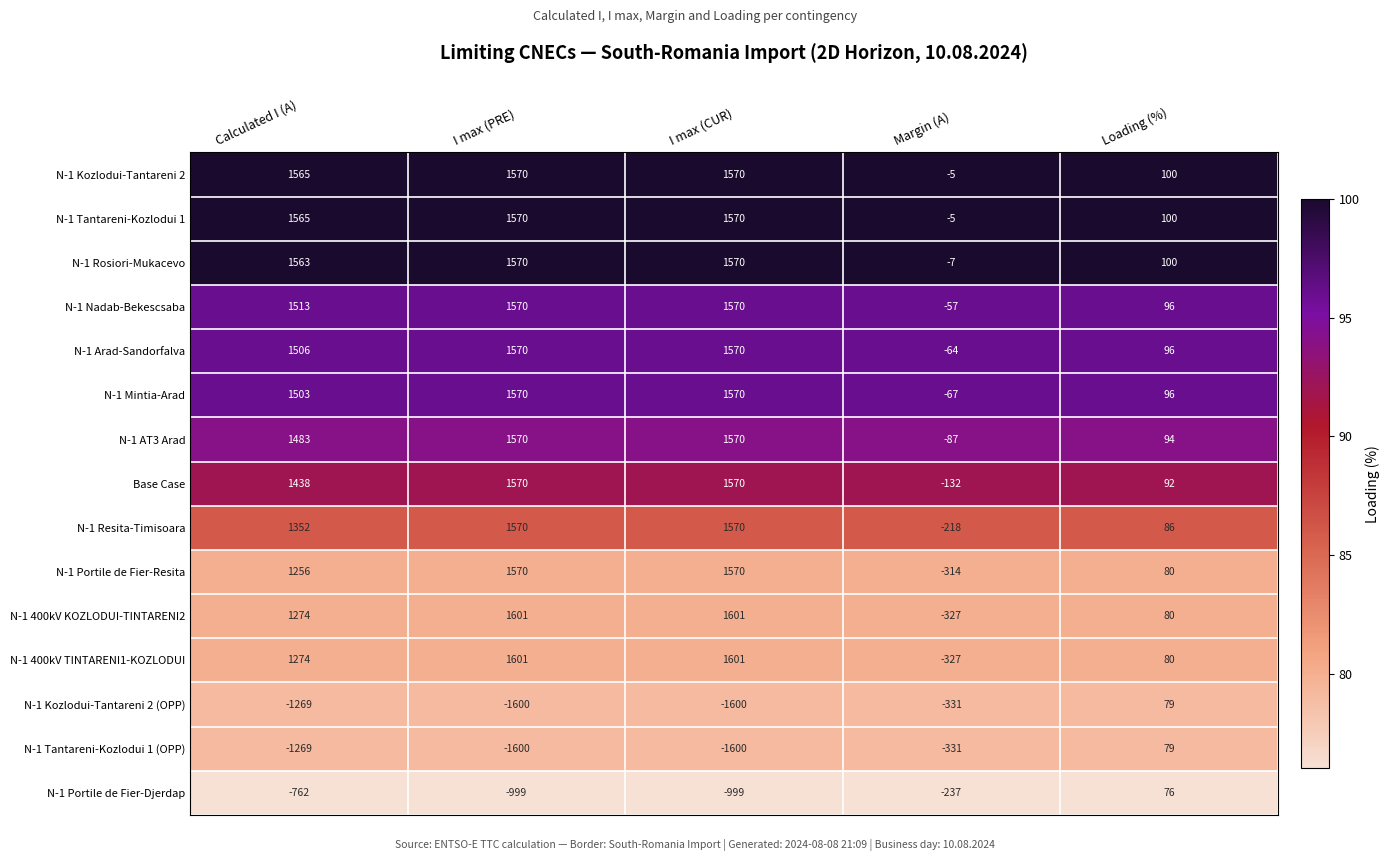

What is the total value across all series at I max (CUR)?

14703